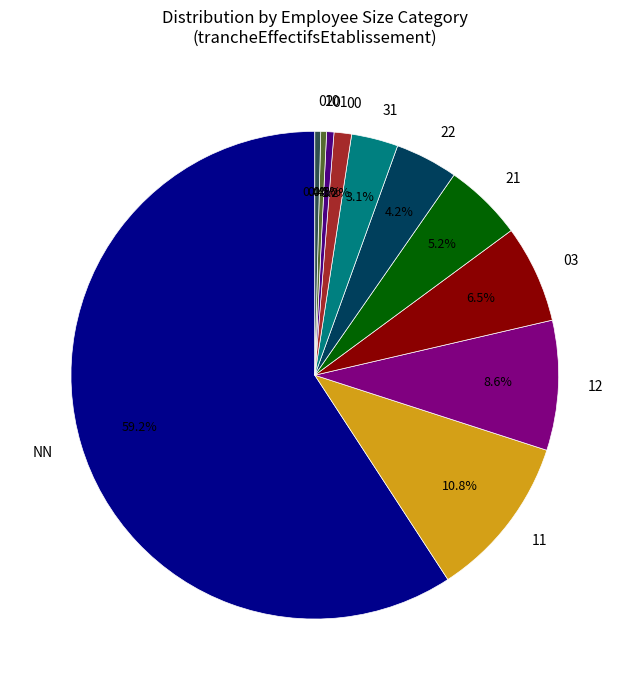

What is the total percentage of 31 and 03?

9.6%